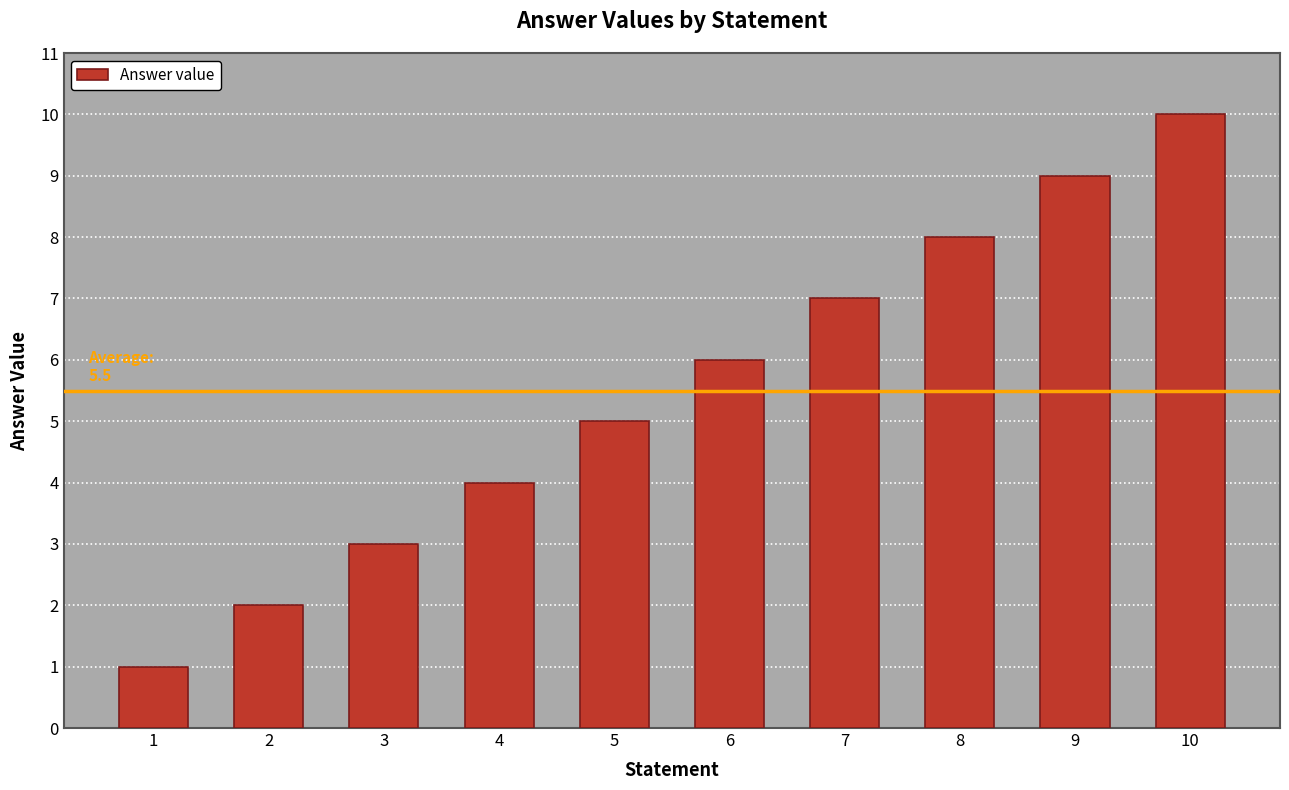

What is the sum of the values at 7 and 10?

17